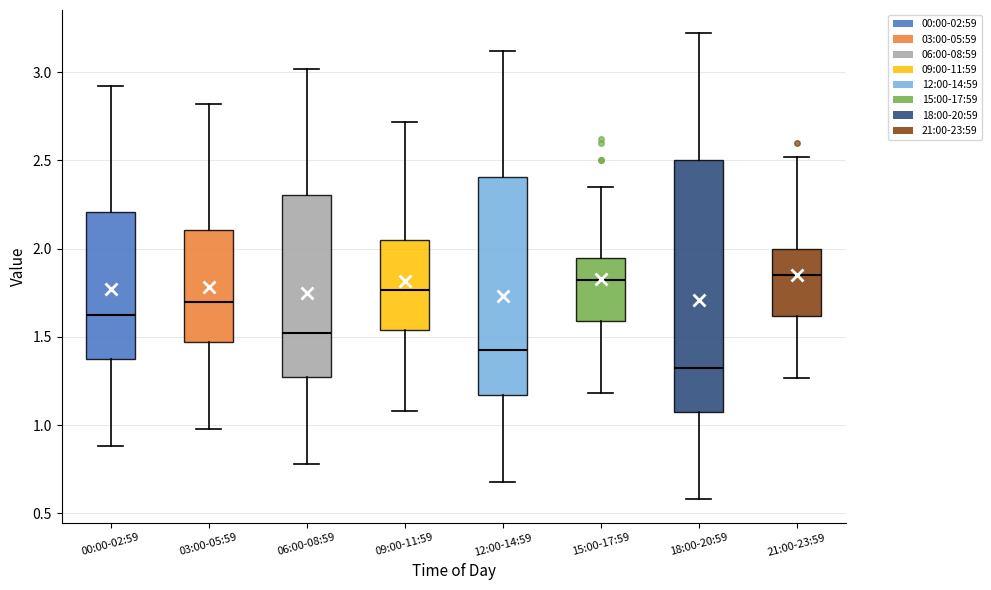

Which box is the tallest, from its lower edge to its upper edge?

18:00-20:59